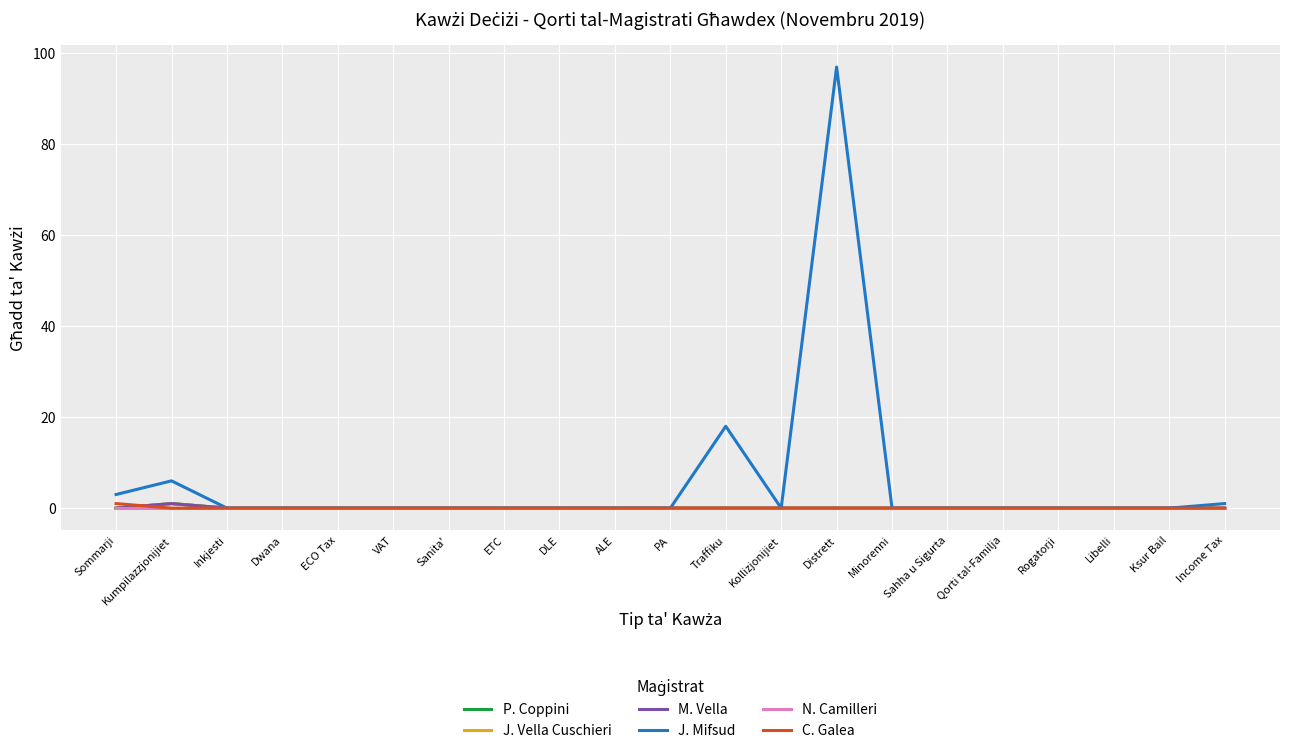

Does the chart have visible grid lines?

Yes